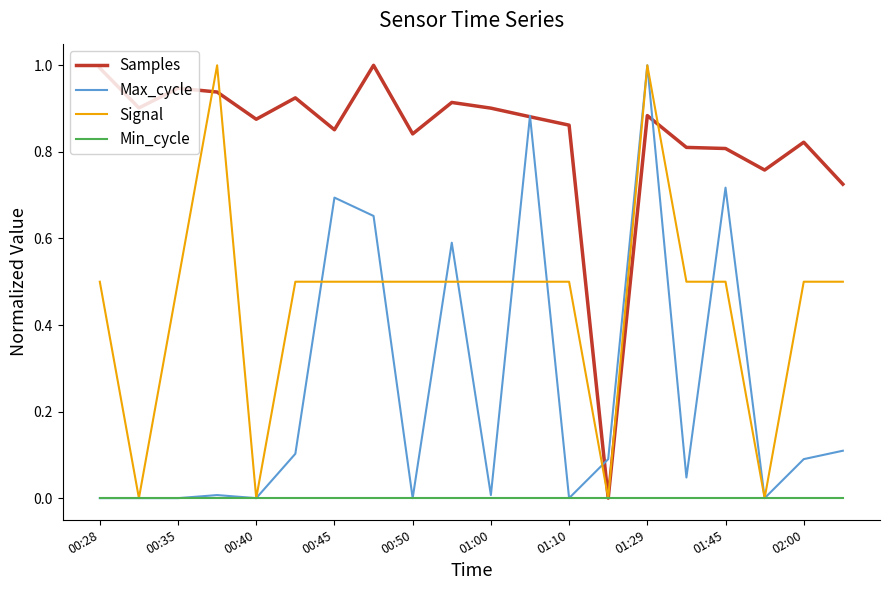

Rank the series by their average value, from lowest to highest.

Min_cycle, Max_cycle, Signal, Samples